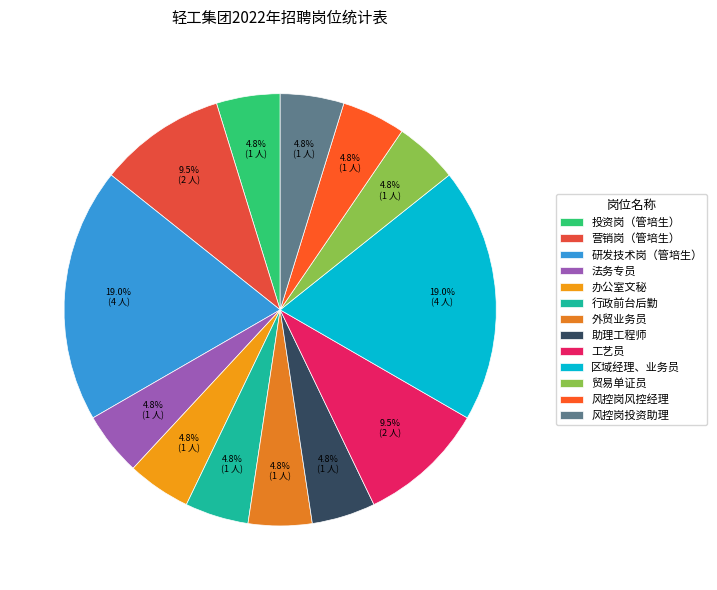

How many slices are in this pie chart?

13